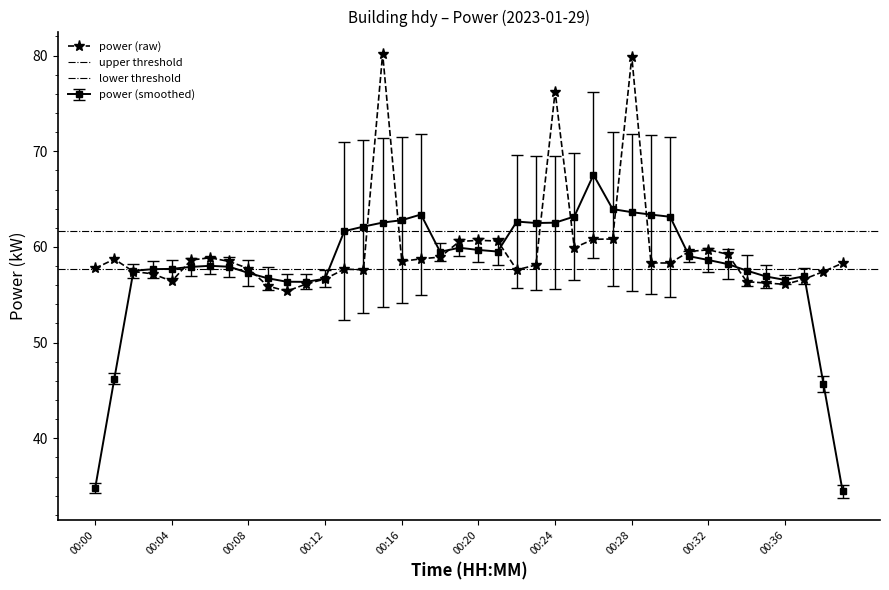

What is the value of the 21st point from the left?

60.7